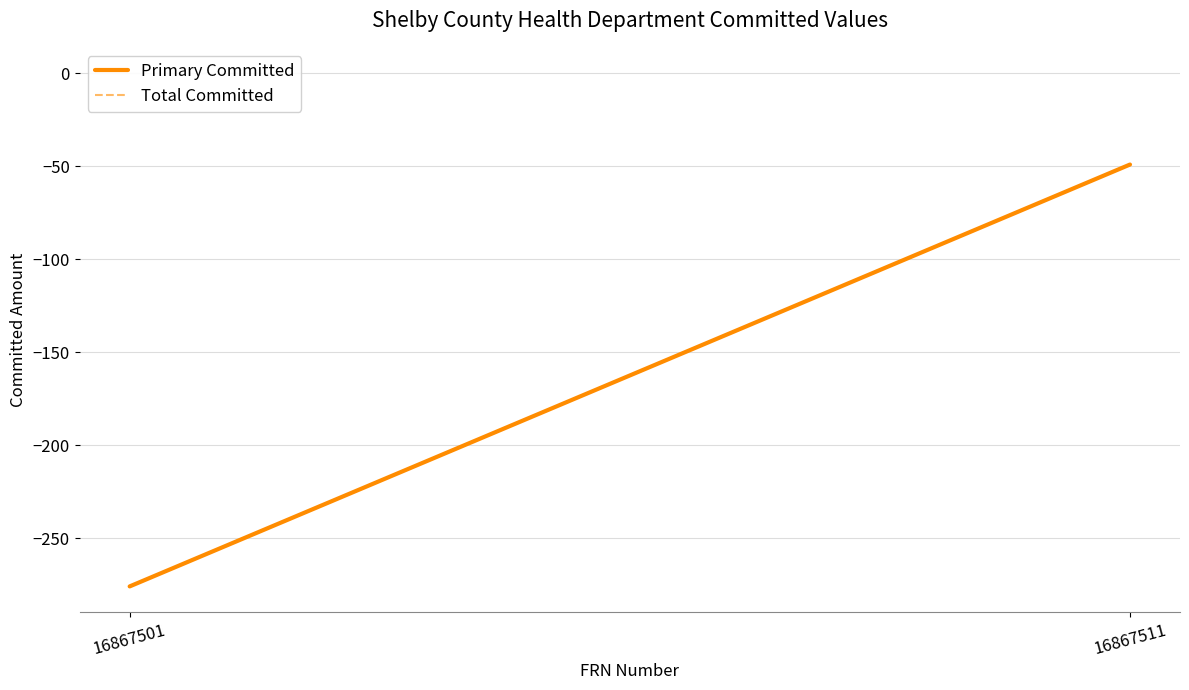

List the series in order of their peak value, highest first.

Primary Committed, Total Committed